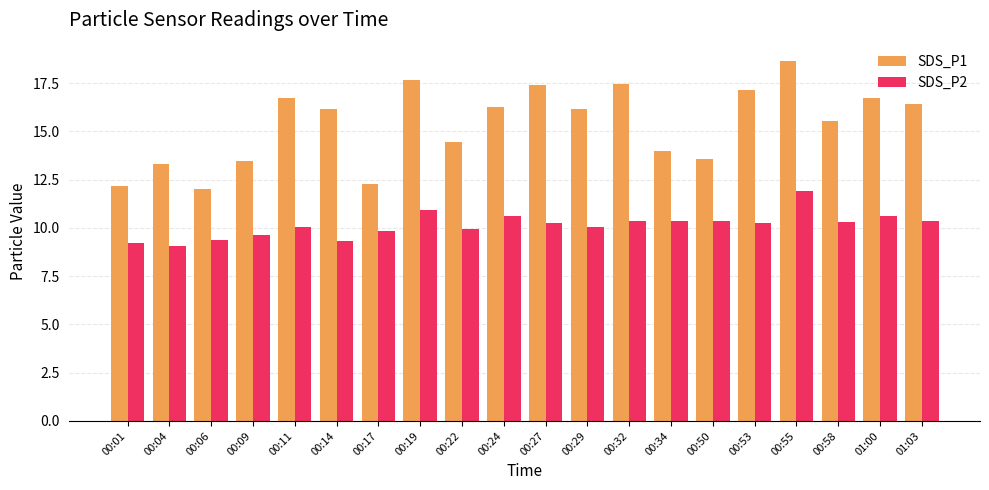

Which series has the widest spread of values?

SDS_P1